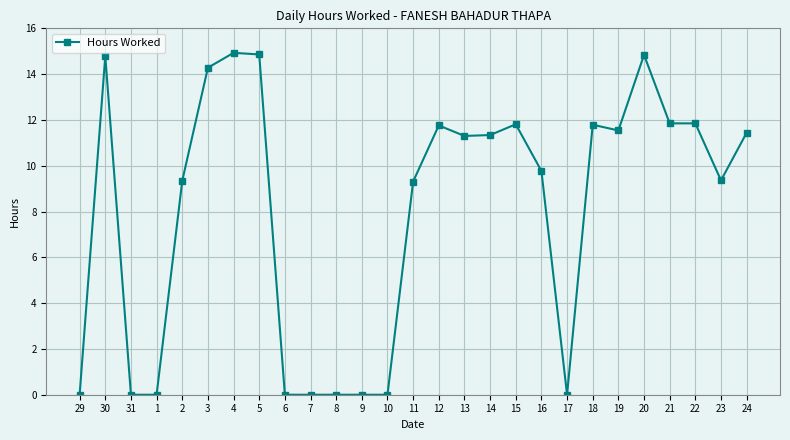

At which category does the data reach its first local peak?

30